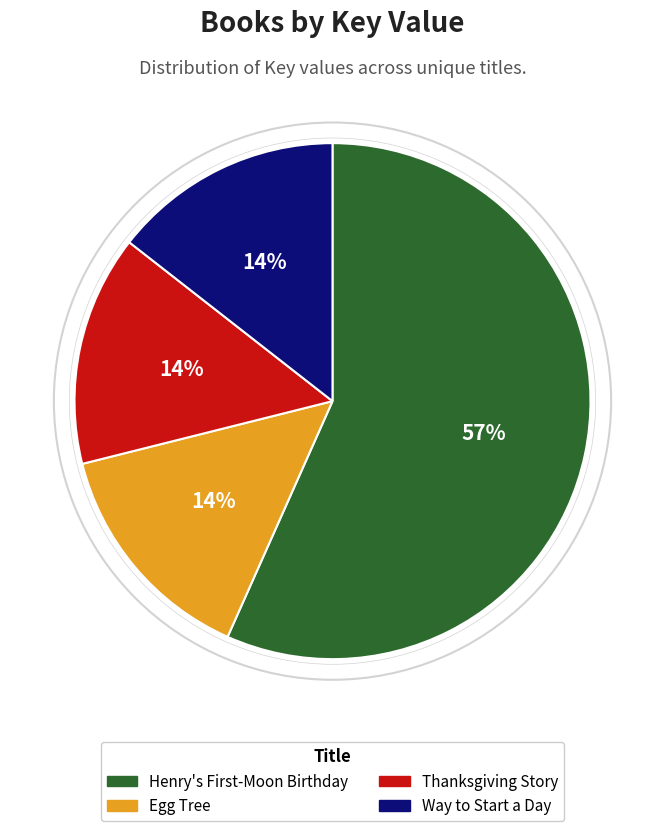

True or false: Way to Start a Day accounts for 14% of the total.

True